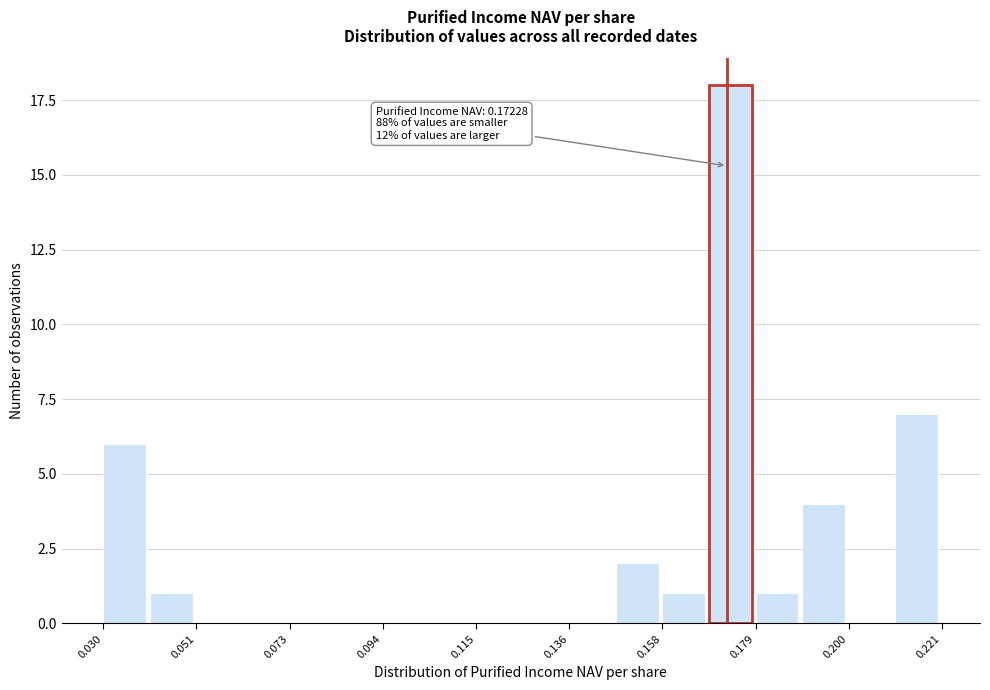

Around what value on the x-axis is the tallest bar? Give the approximate position of its centre, as read against the axis.

0.175